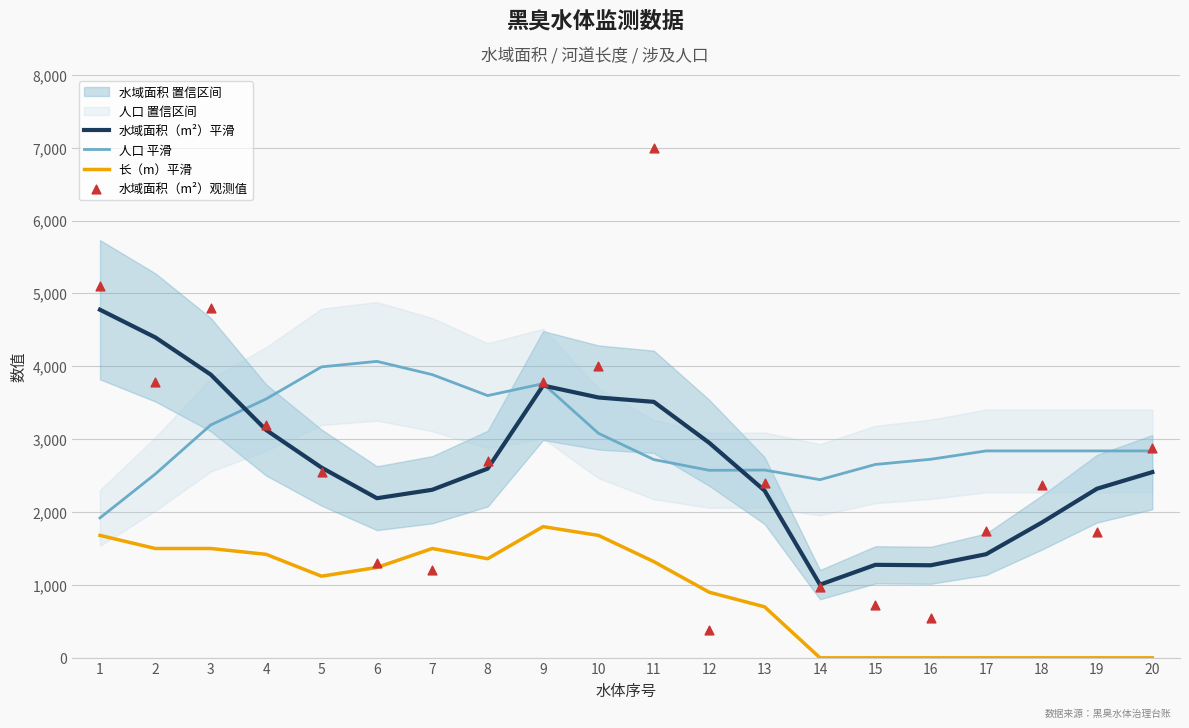

Which series has the largest total across all categories?

人口 平滑